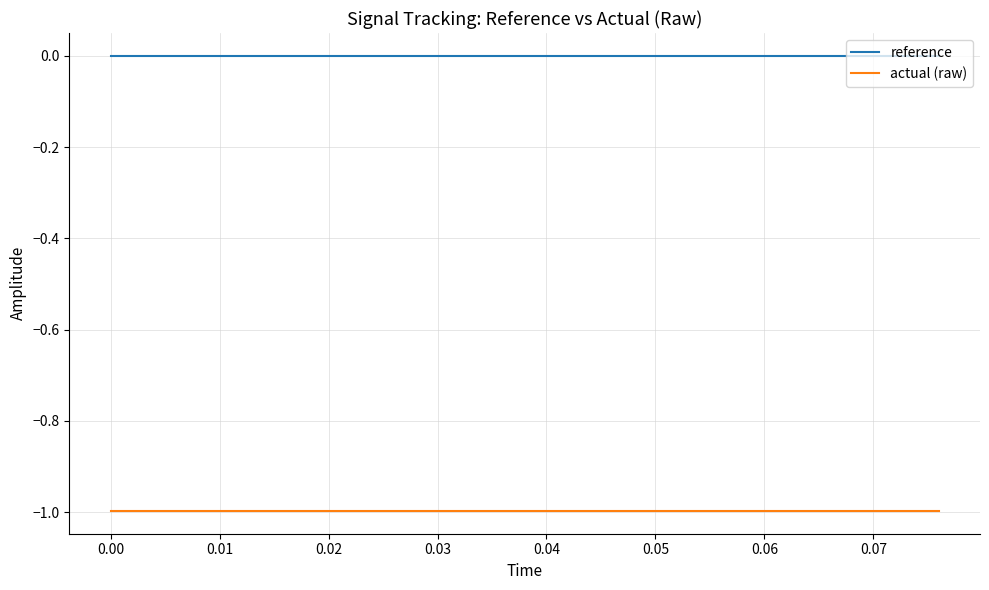

True or false: reference and actual (raw) intersect in this chart.

False